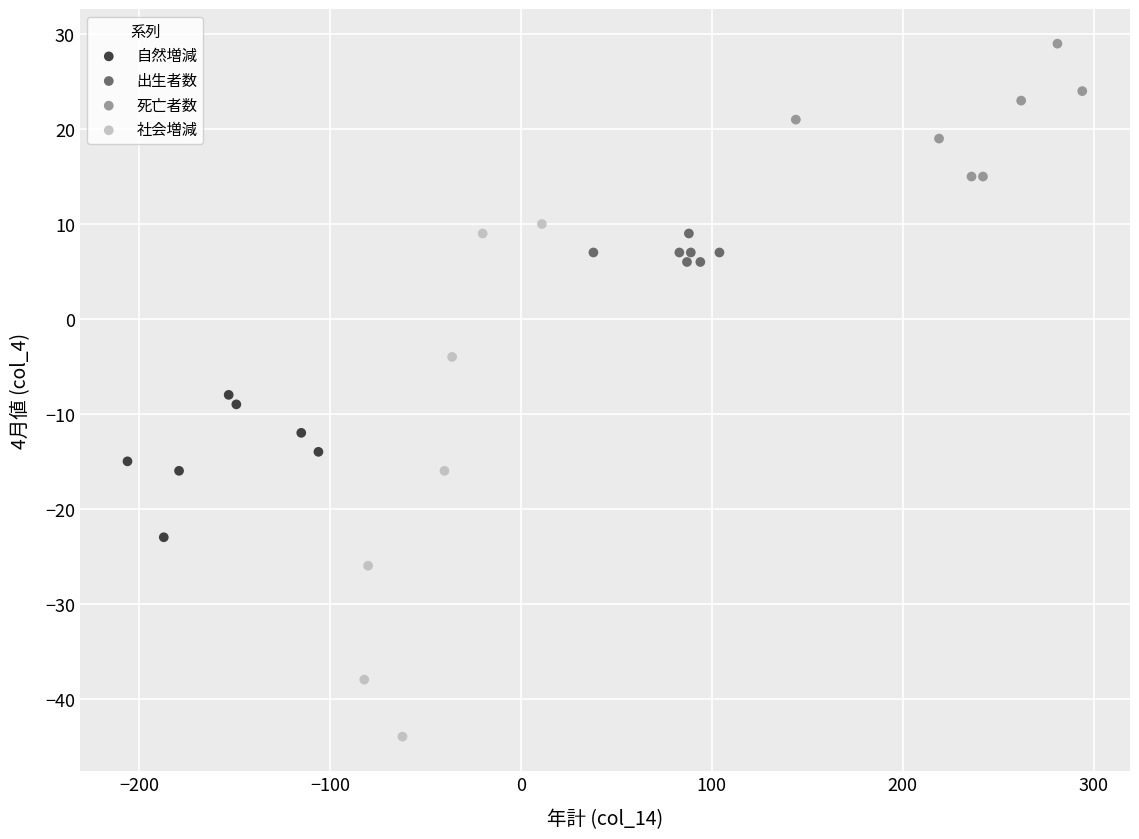

Which series has the widest spread of Y values?

社会増減